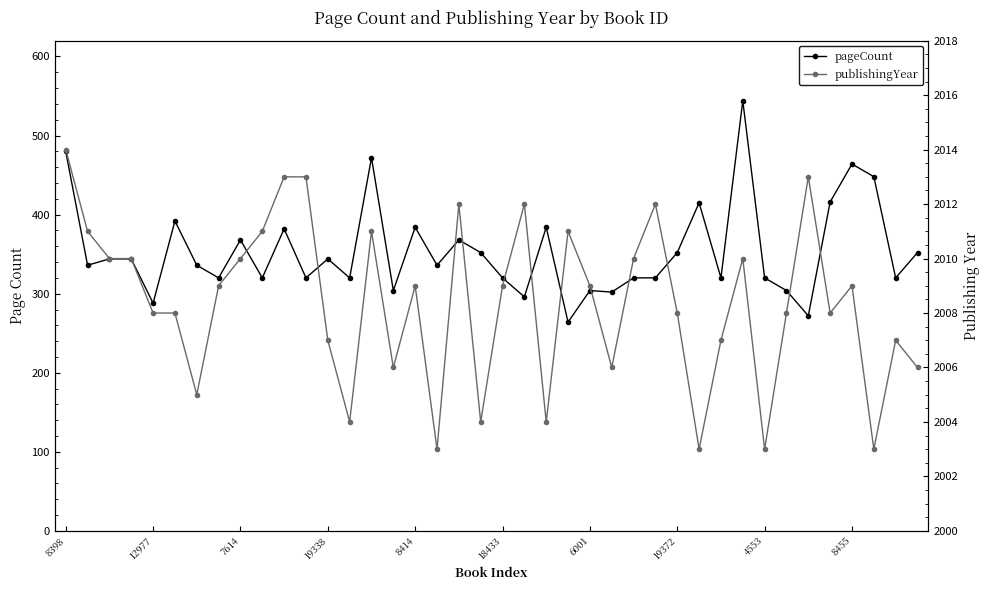

What position from the left is 31?

32